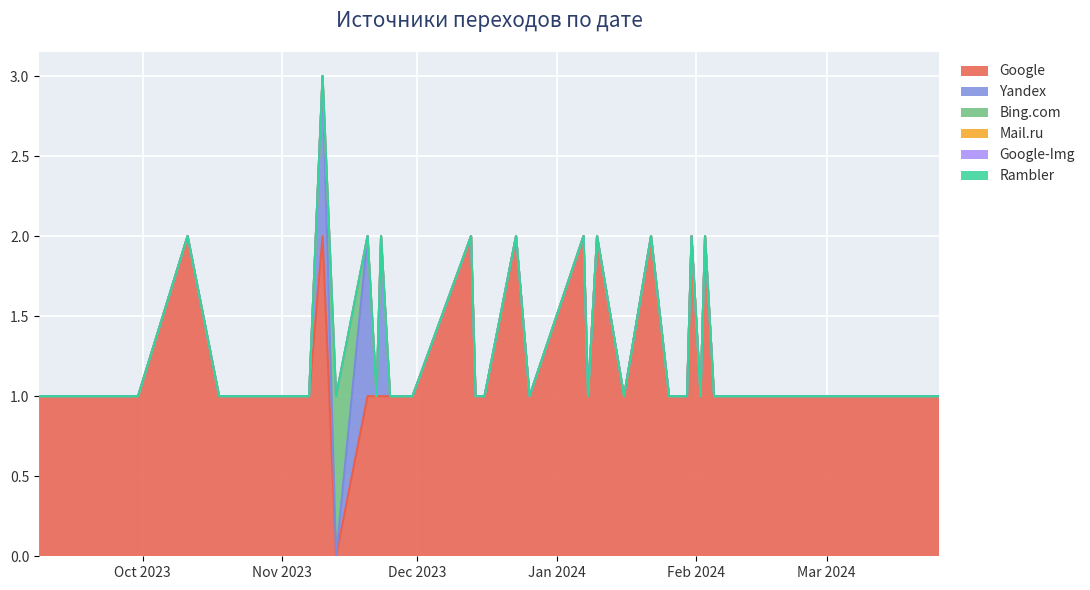

Reading right to left, extract all data points from this chart.

Google: 1	1	1	1	1	1	1	1	1	1	2	1	2	1	1	2	1	2	1	2	1	2	1	1	2	1	1	1	1	1	1	0	2	1	1	1	1	2	1	1
Yandex: 0	0	0	0	0	0	0	0	0	0	0	0	0	0	0	0	0	0	0	0	0	0	0	0	0	0	0	0	1	0	1	0	1	0	0	0	0	0	0	0
Bing.com: 0	0	0	0	0	0	0	0	0	0	0	0	0	0	0	0	0	0	0	0	0	0	0	0	0	0	0	0	0	0	0	1	0	0	0	0	0	0	0	0
Mail.ru: 0	0	0	0	0	0	0	0	0	0	0	0	0	0	0	0	0	0	0	0	0	0	0	0	0	0	0	0	0	0	0	0	0	0	0	0	0	0	0	0
Google-Img: 0	0	0	0	0	0	0	0	0	0	0	0	0	0	0	0	0	0	0	0	0	0	0	0	0	0	0	0	0	0	0	0	0	0	0	0	0	0	0	0
Rambler: 0	0	0	0	0	0	0	0	0	0	0	0	0	0	0	0	0	0	0	0	0	0	0	0	0	0	0	0	0	0	0	0	0	0	0	0	0	0	0	0